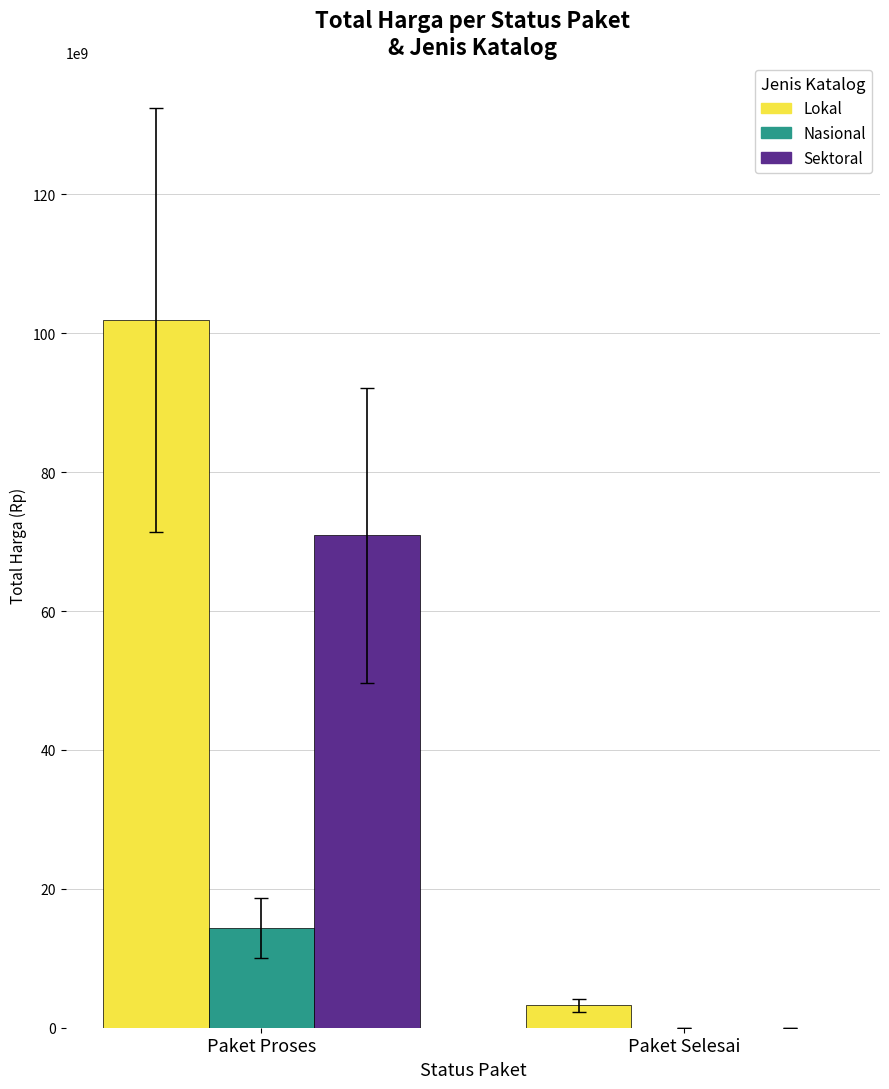

Is it true that Nasional equals 14345400000 at Paket Proses?

True